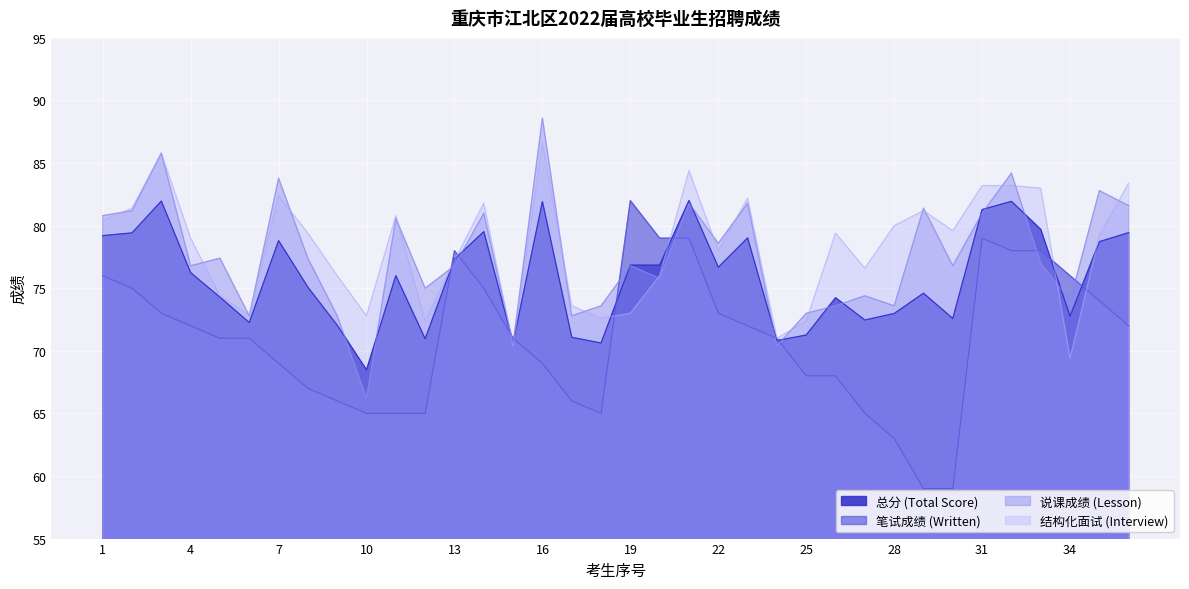

What is the value of the 说课成绩 (Lesson) point at the 17th from the left?

72.8